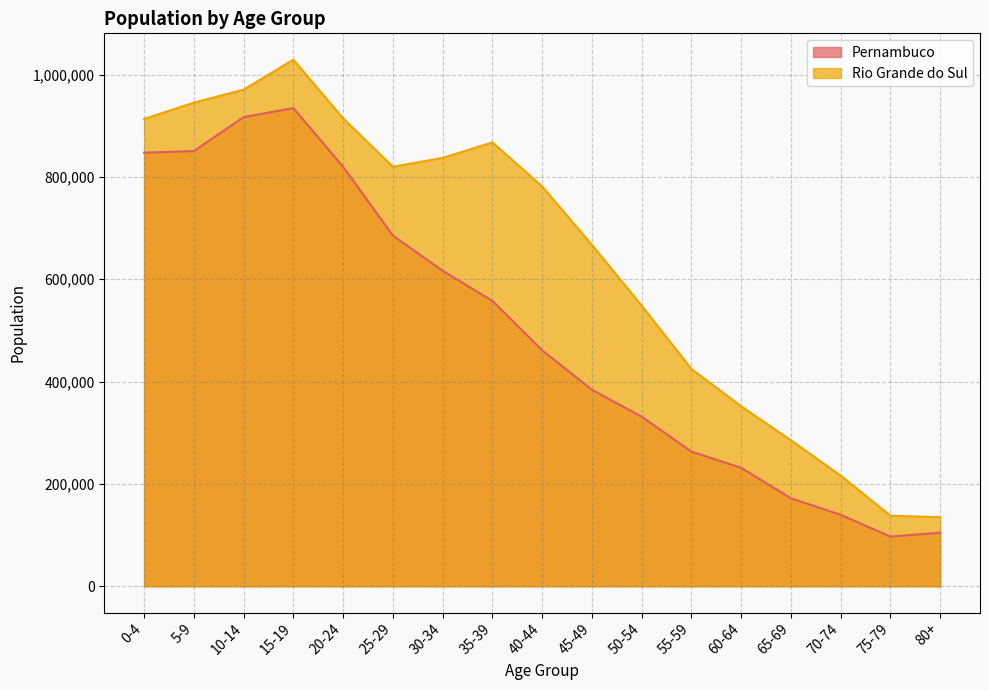

Which series has the largest range (max minus min)?

Rio Grande do Sul